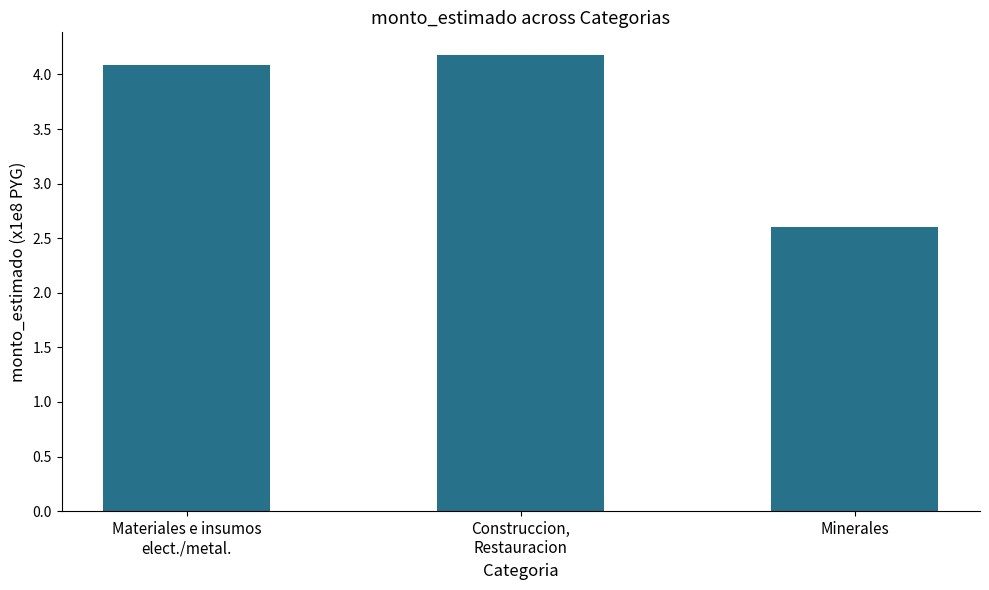

What is the difference between the maximum and minimum values?

1.6